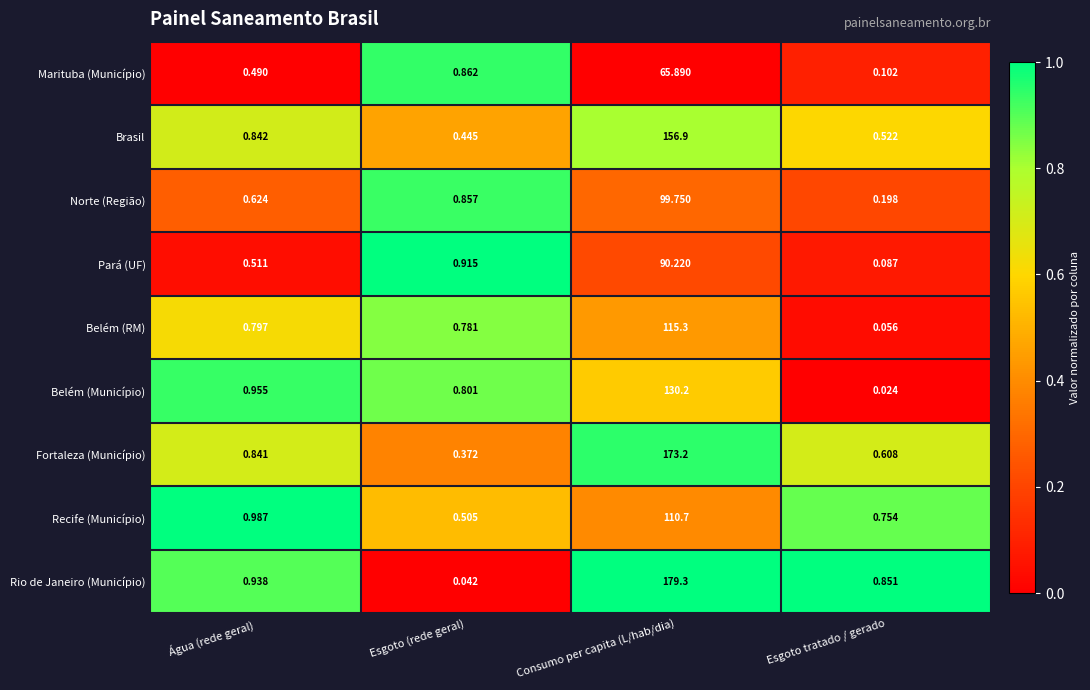

Which series has the largest total across all categories?

Rio de Janeiro (Município)